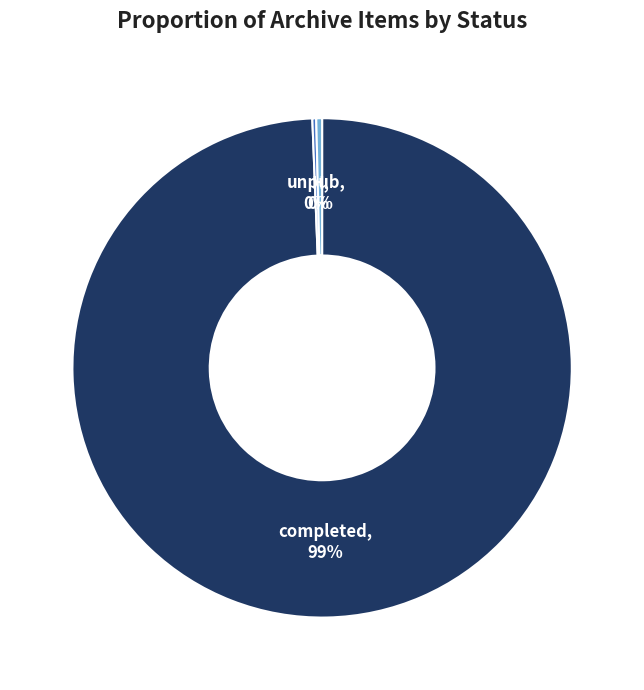

Between H and completed, which is larger?

completed